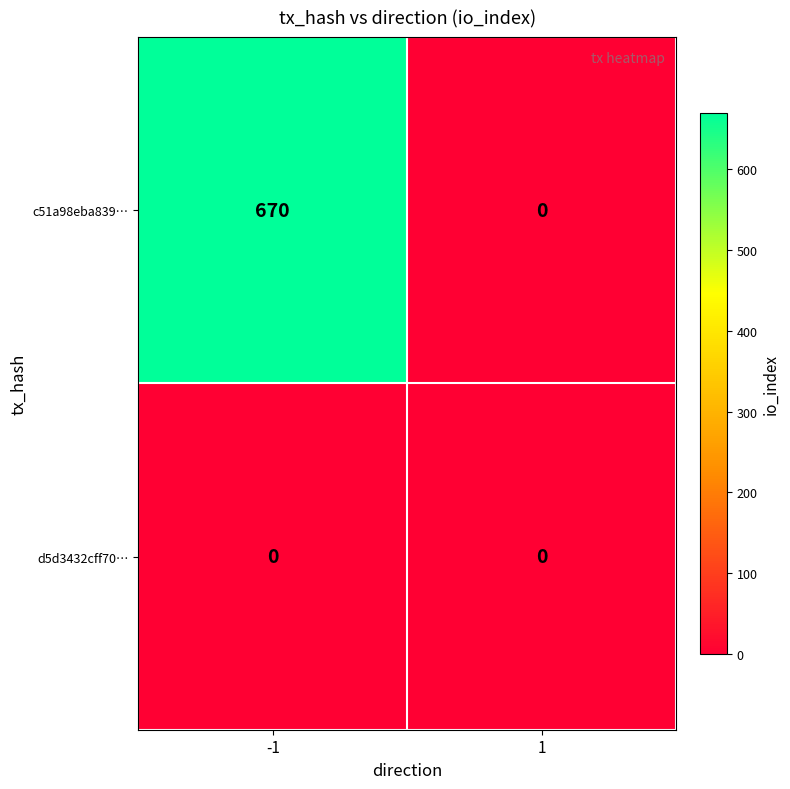

Rank the series at -1 from lowest to highest value.

d5d3432cff70…, c51a98eba839…